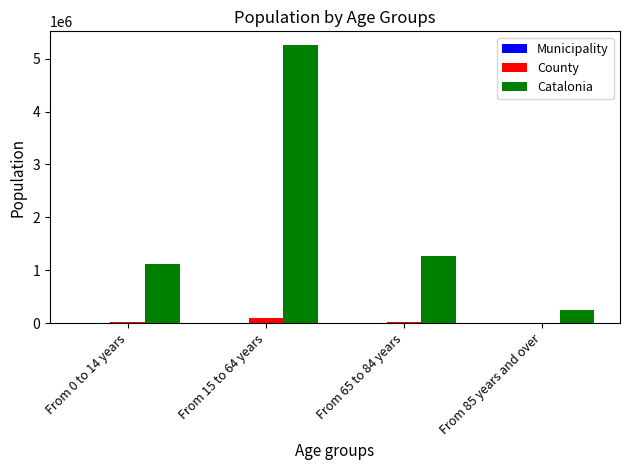

Are the bars horizontal?

No